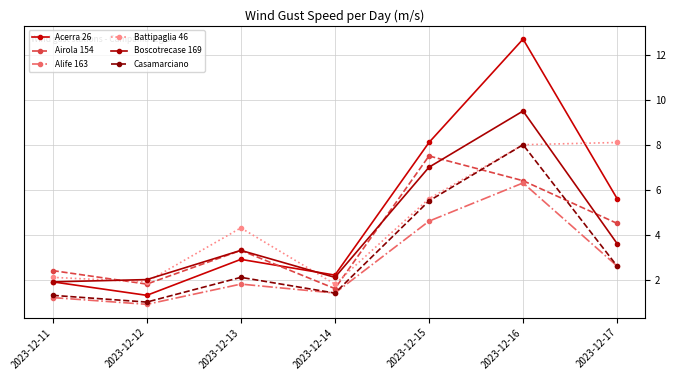

How many intersections are there between Airola 154 and Boscotrecase 169?

4